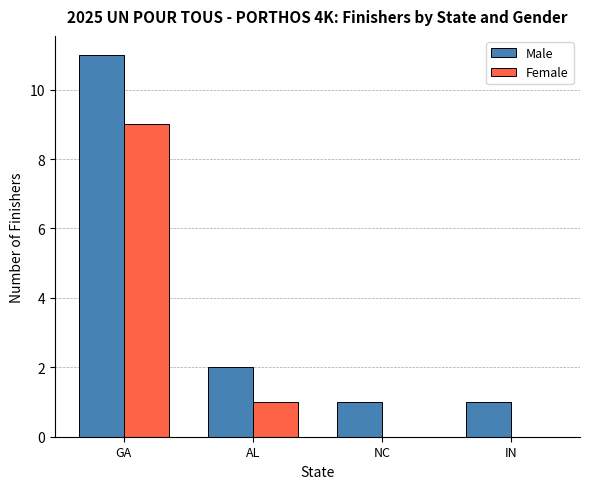

Does the chart contain stacked bars?

No